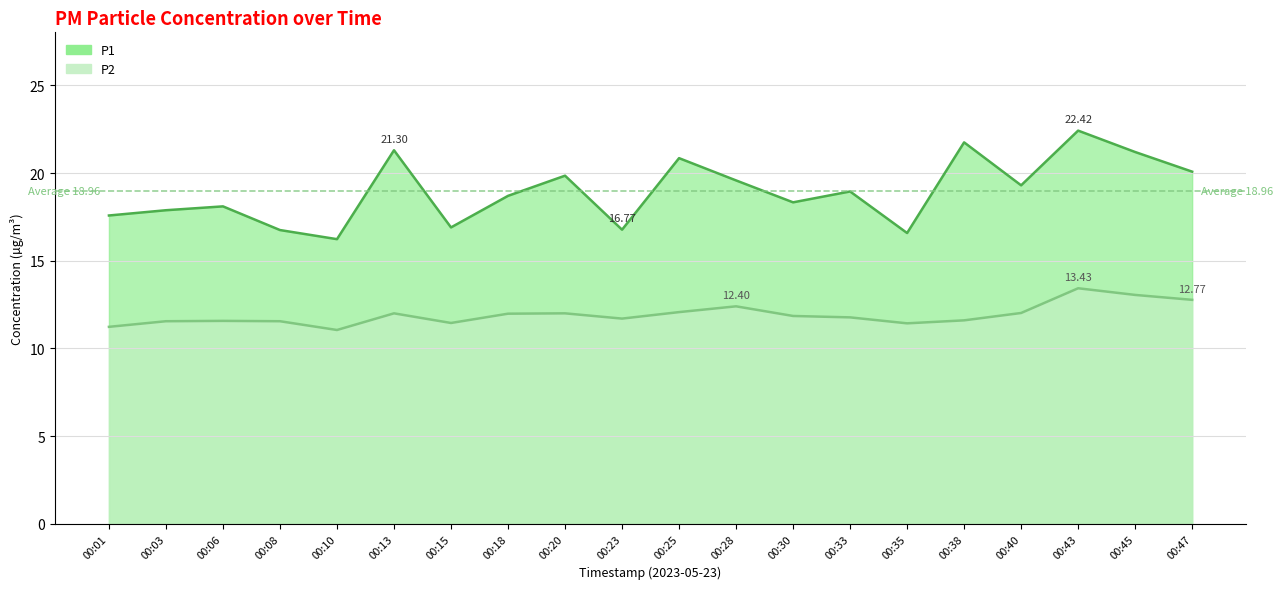

How many distinct data groups are displayed?

2